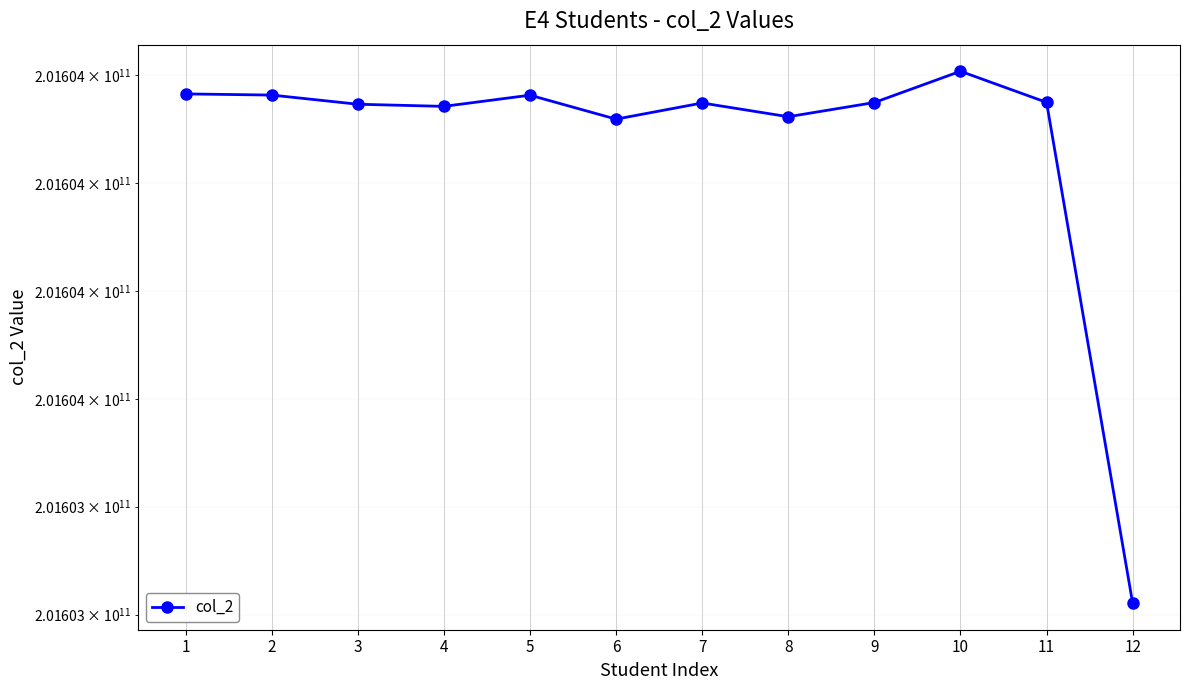

What is the value of the 2nd point from the left?

201604162868